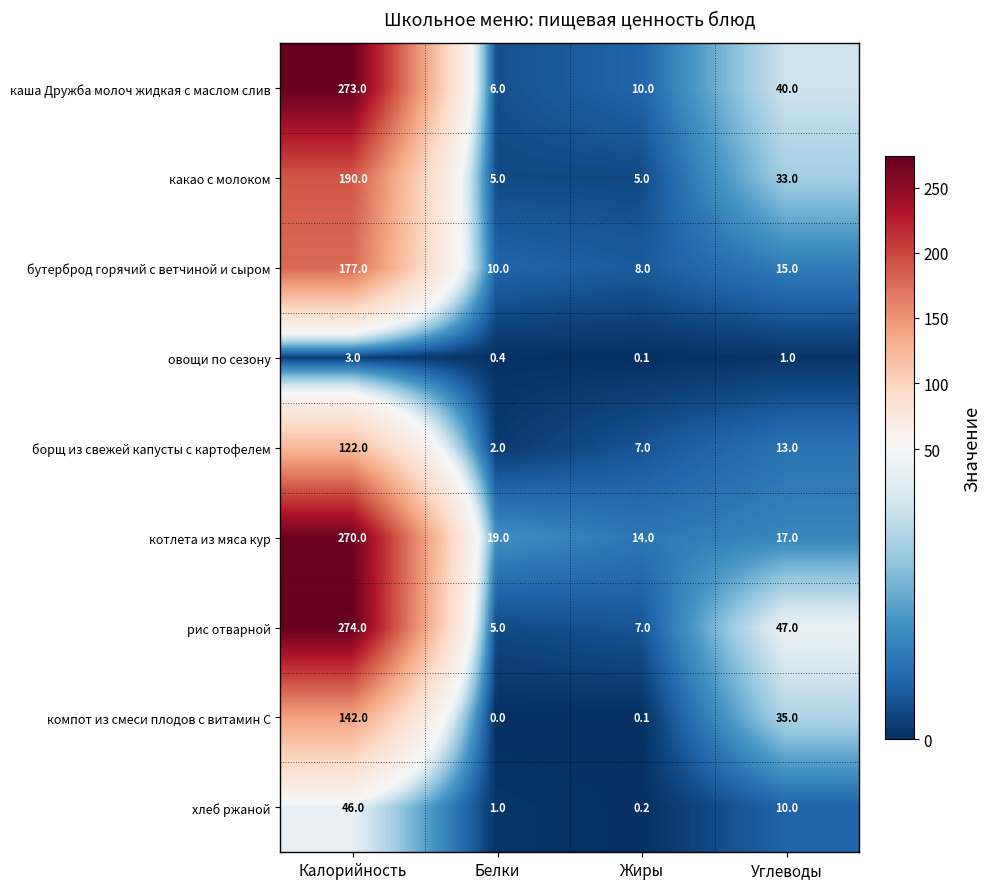

List the series in order of their peak value, lowest first.

овощи по сезону, хлеб ржаной, борщ из свежей капусты с картофелем, компот из смеси плодов с витамин С, бутерброд горячий с ветчиной и сыром, какао с молоком, котлета из мяса кур, каша Дружба молоч жидкая с маслом слив, рис отварной